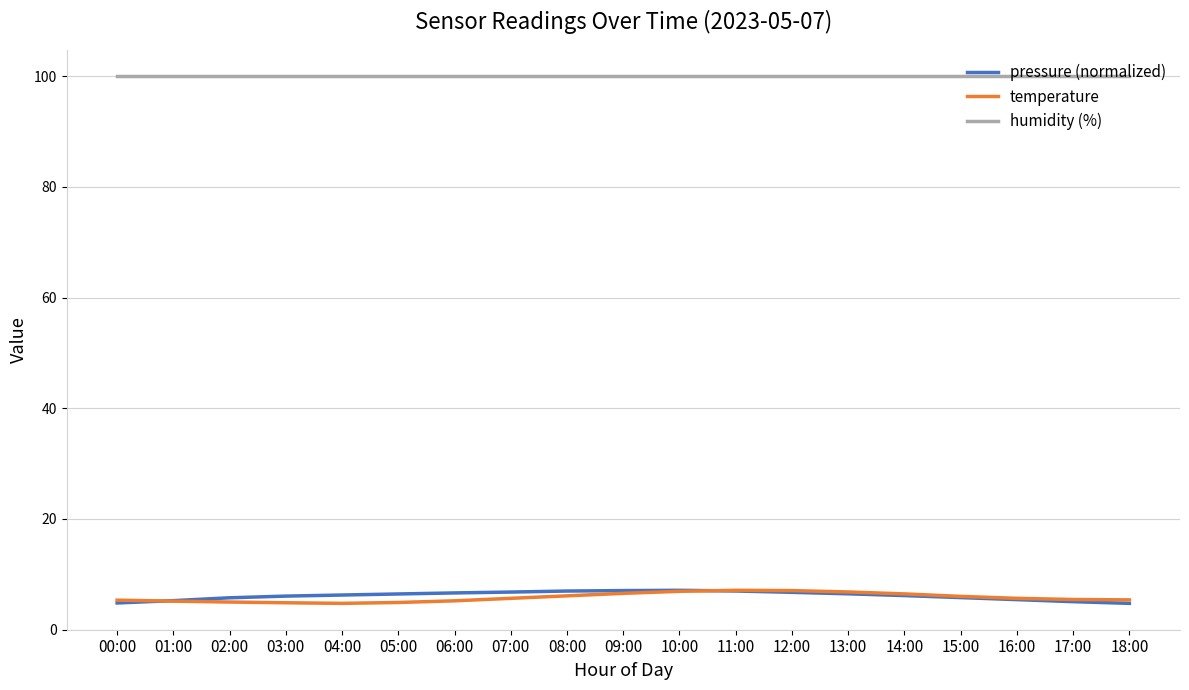

What is the spread (max minus min) of values at 11:00?

93.0